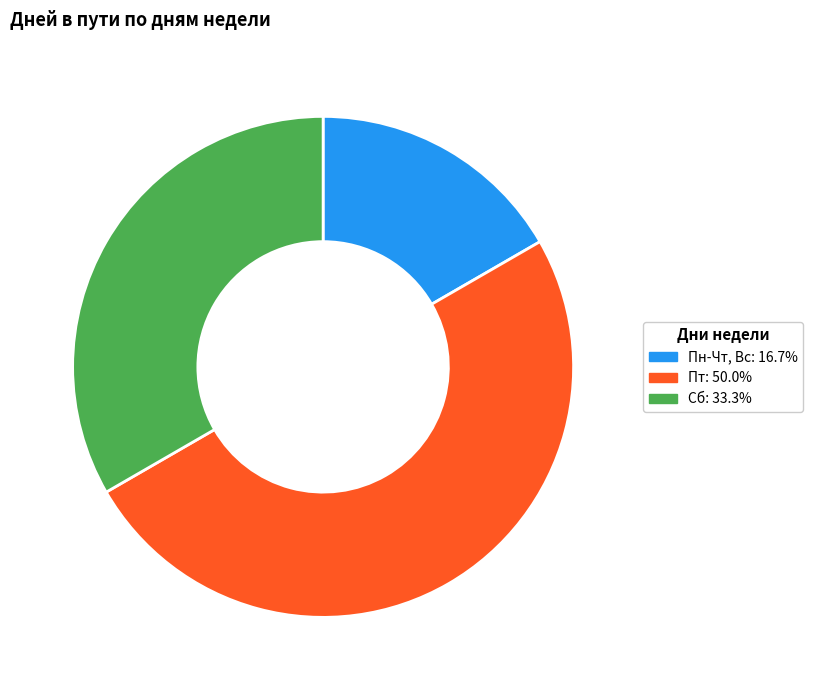

Is the sum of Пт: 50.0% and Пн-Чт, Вс: 16.7% greater than half?

Yes